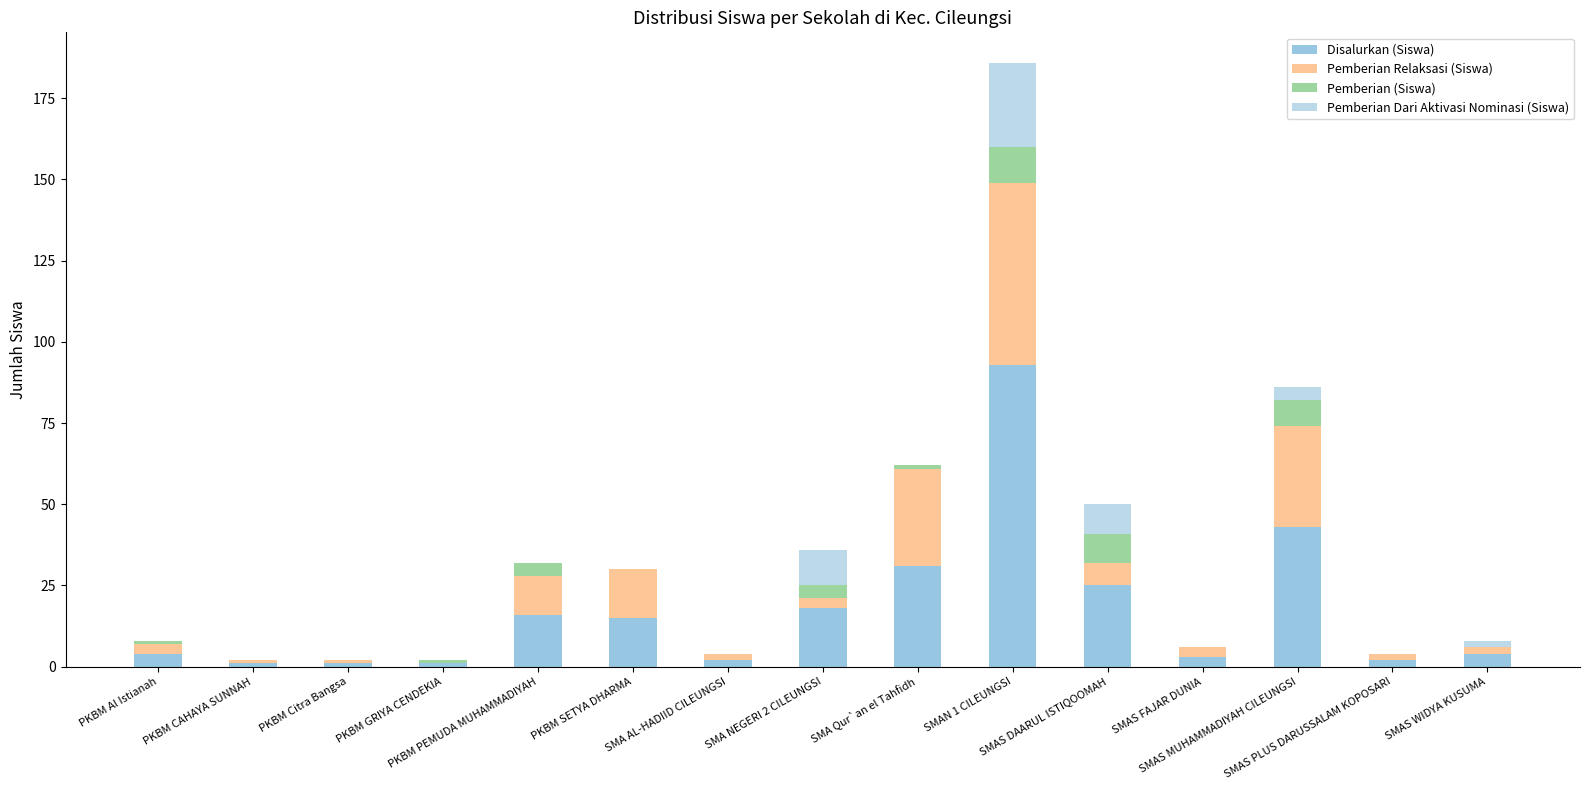

Are the bars horizontal?

No